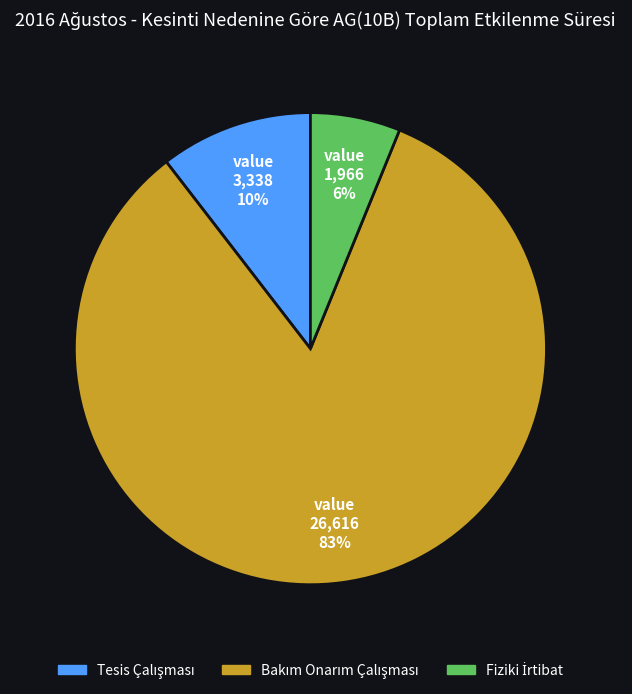

To the nearest percent, what is the average slice percentage?

33%